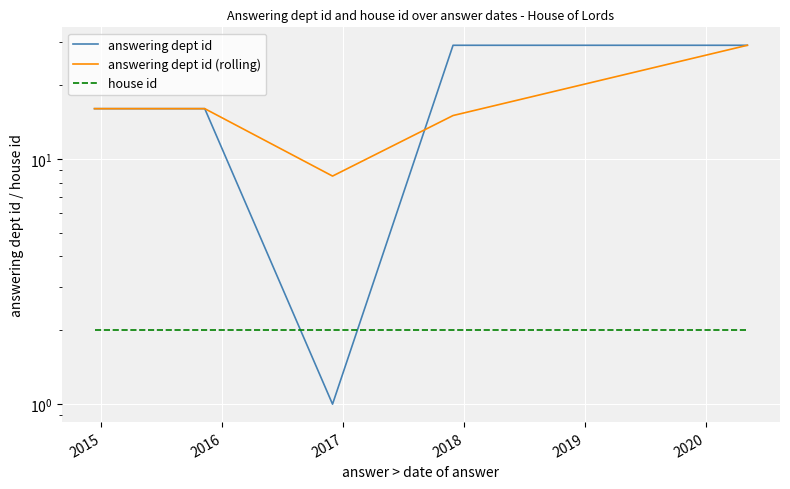

Which category has the lowest value across all series?

2016